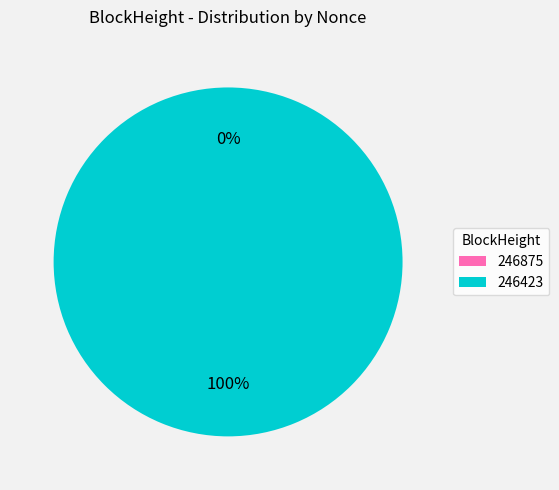

Does 246423 account for over 50% of the chart?

Yes